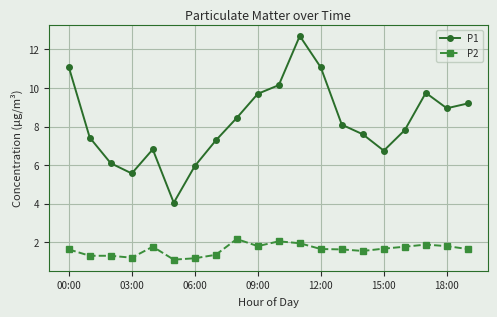

Rank the series by their maximum value, from lowest to highest.

P2, P1